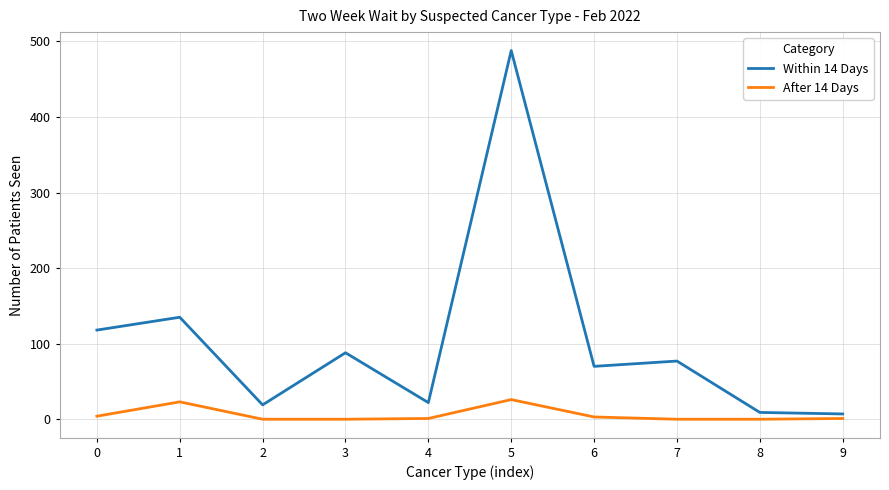

Does the chart display data point markers on the line(s)?

No